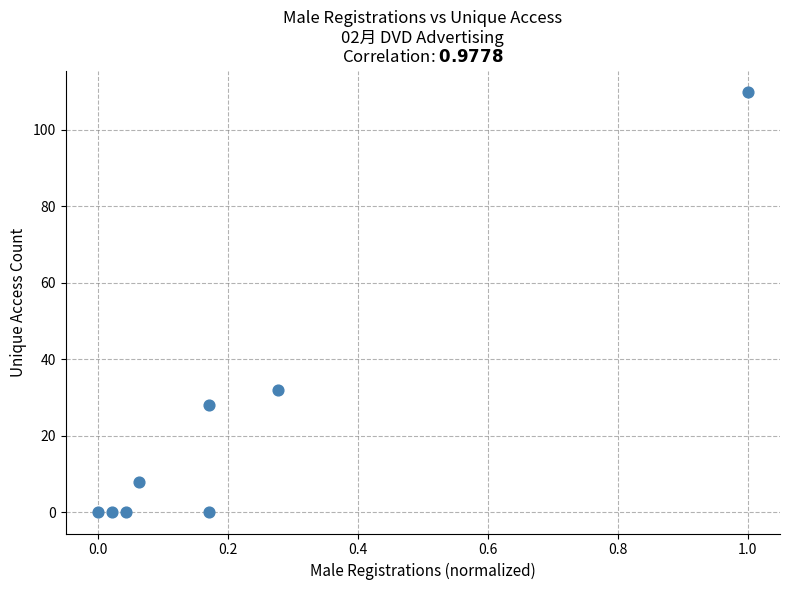

What Y value in the scatter plot is closest to 55?

32